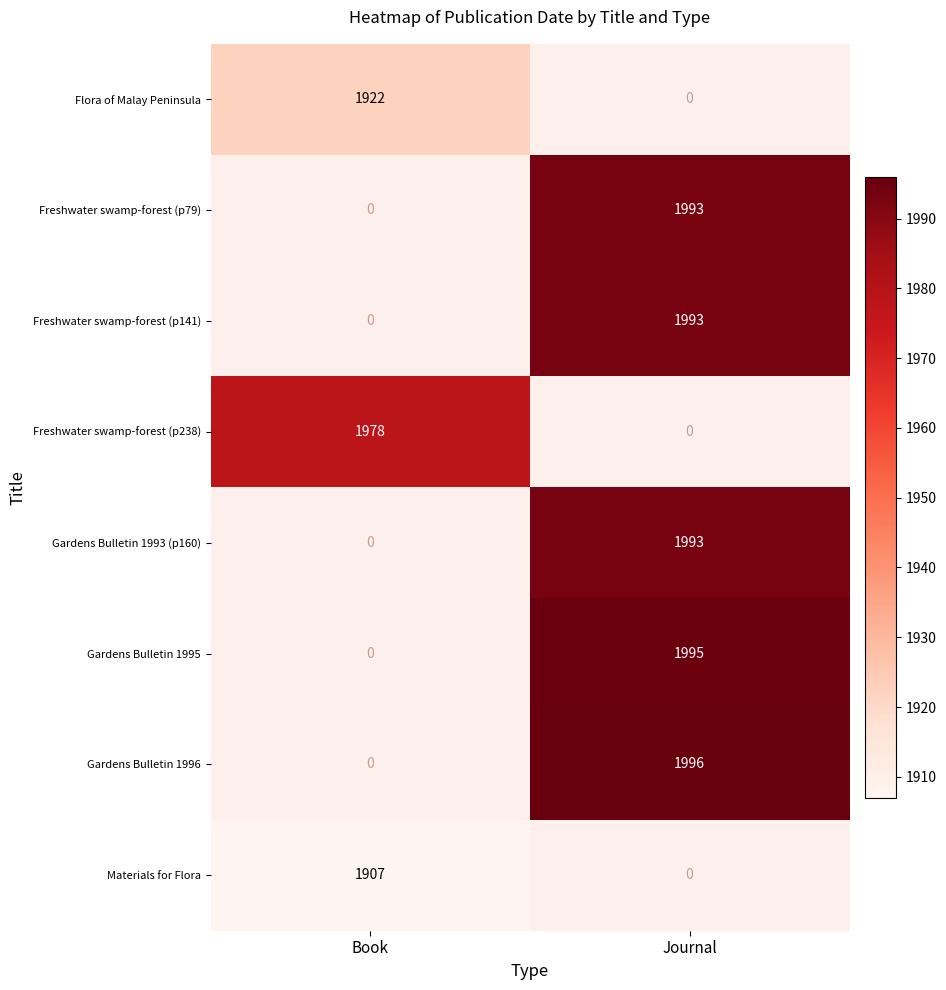

How many categories are shown in the chart?

2